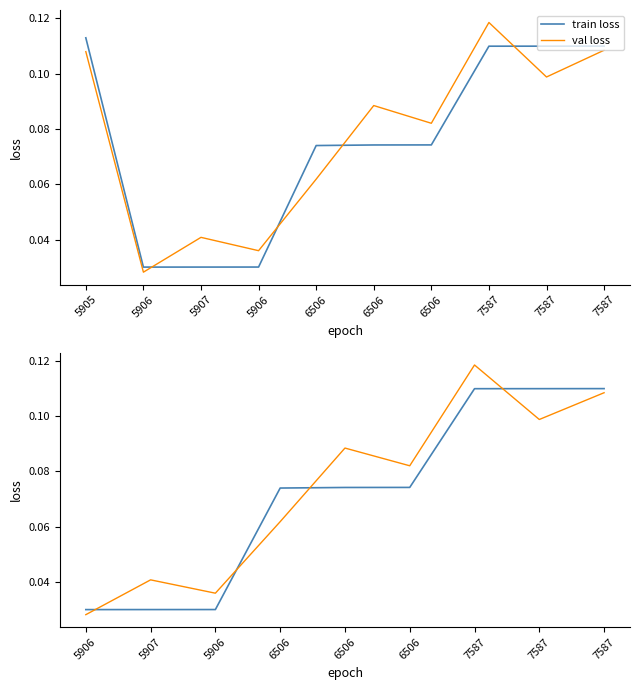

What is the total value across all series at 5906?

0.1